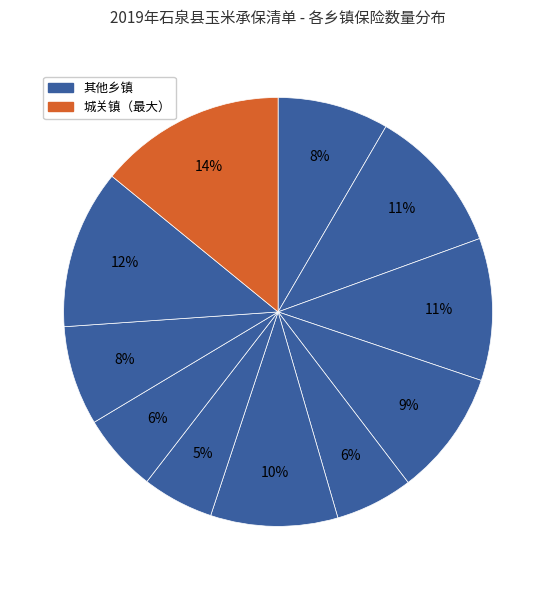

Rank the categories by value from lowest to highest.

迎丰镇, 两河镇, 曾溪镇, 中池镇, 熨斗镇, 云雾山镇, 后柳镇, 饶峰镇, 喜河镇, 池河镇, 城关镇